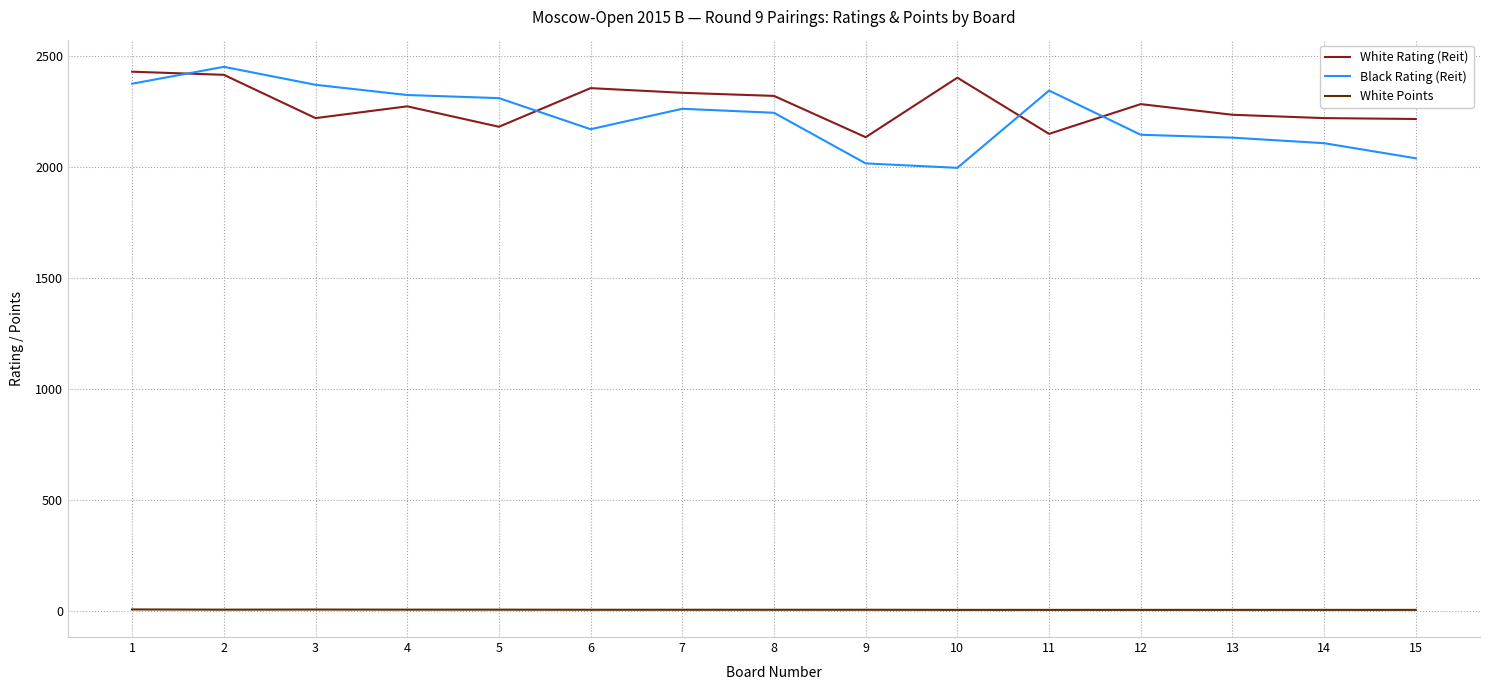

What is the difference between the maximum and minimum values in the Black Rating (Reit) series?

455.0